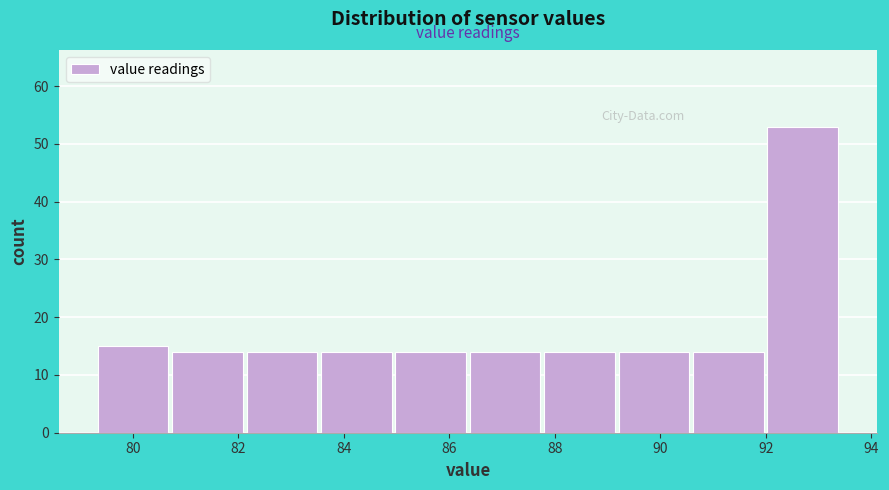

Reading left to right, list every bar in this chart as the range it spans on the x-axis followed by its height. Neither the bar edges nor the heights are printed on the chart, so give them approximately, as read against the axes.

79.4 to 80.8: 15
80.8 to 82.2: 14
82.2 to 83.6: 14
83.6 to 85.0: 14
85.0 to 86.4: 14
86.4 to 87.8: 14
87.8 to 89.2: 14
89.2 to 90.6: 14
90.6 to 92.0: 14
92.0 to 93.4: 53